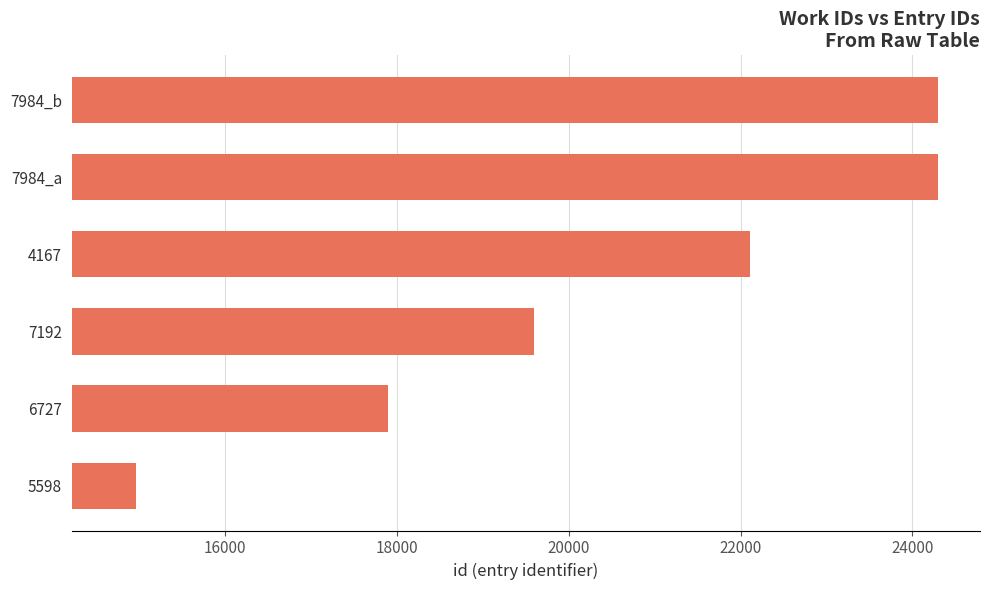

Which label corresponds to the smallest value in the chart?

5598